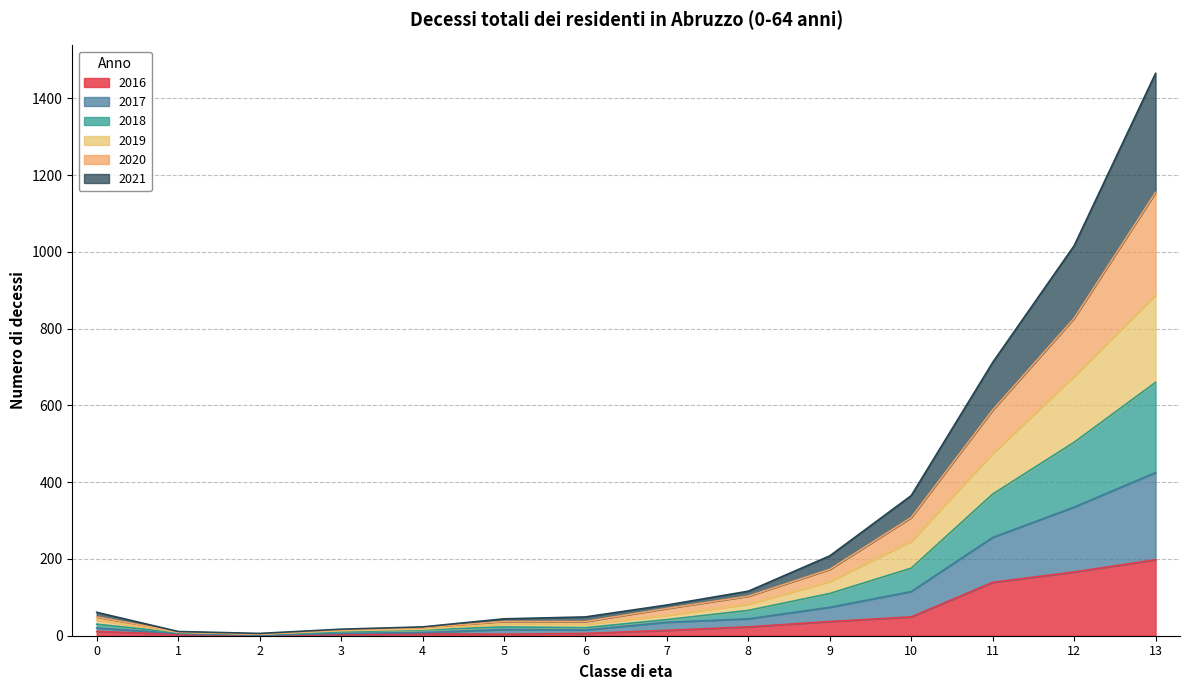

Does the chart have visible grid lines?

Yes